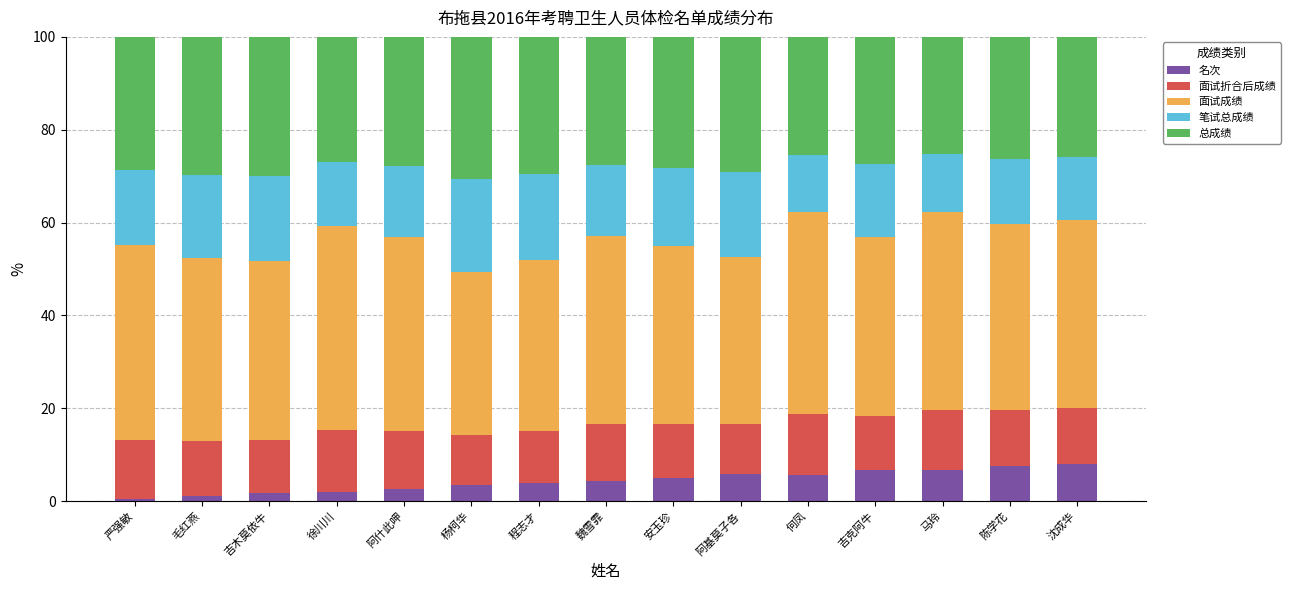

What is the average value of the 名次 series?

4.3